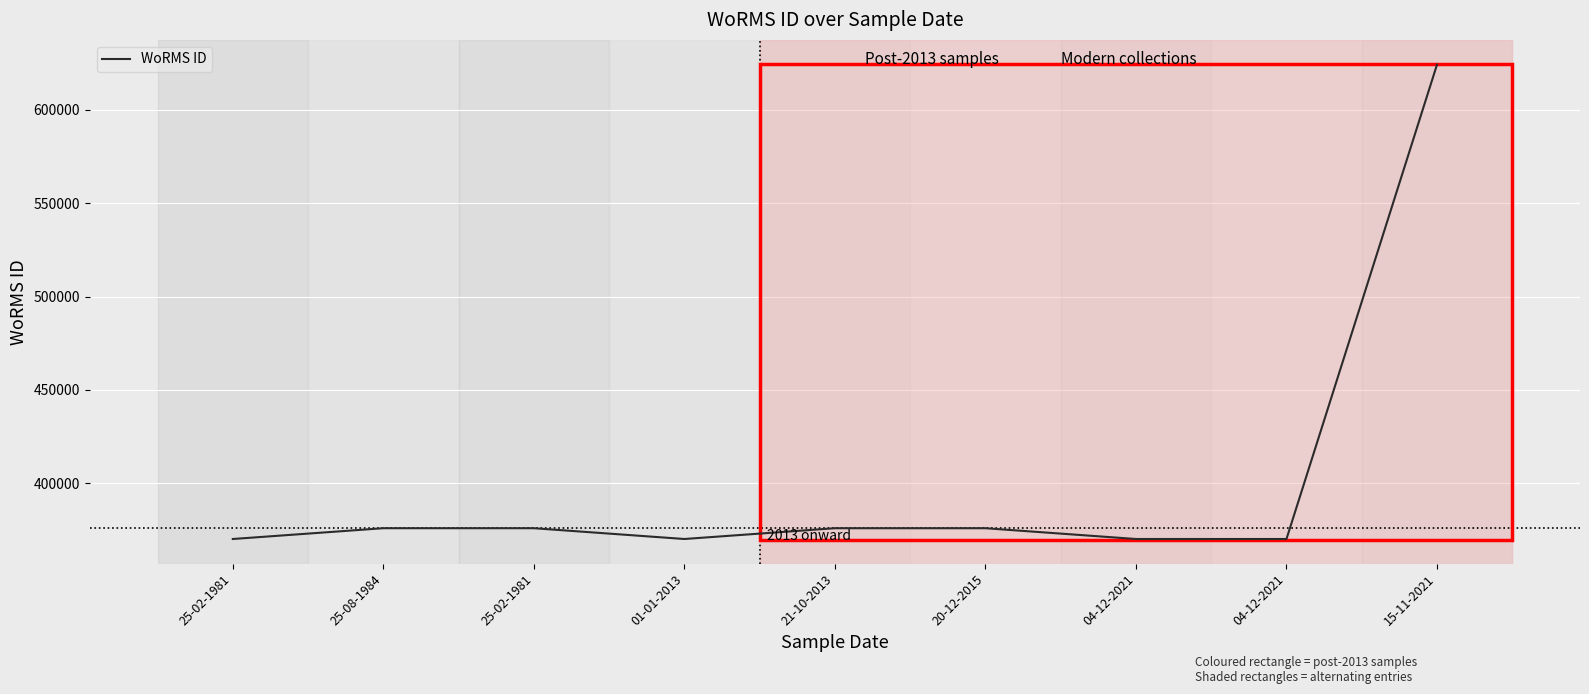

How many lines are shown in the chart?

1